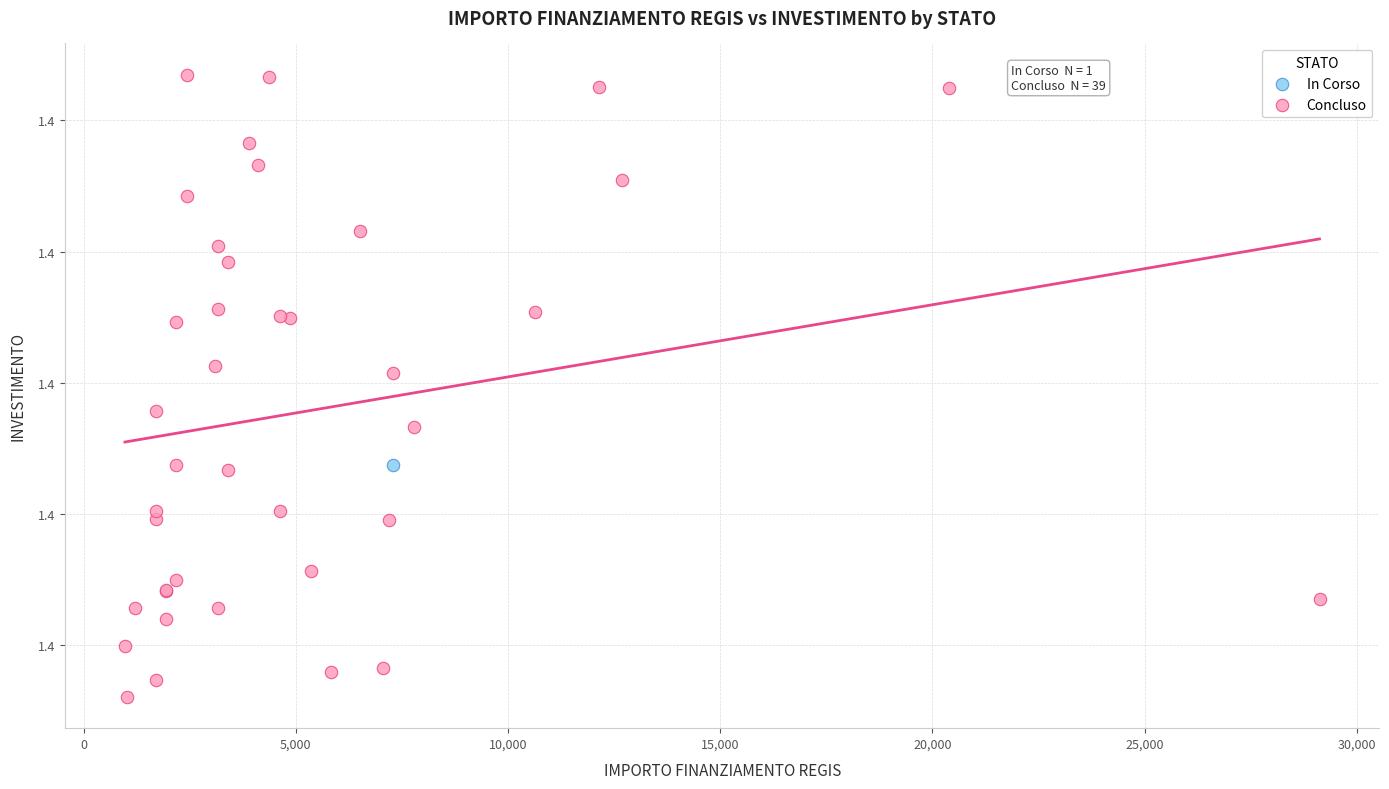

What are all the series names shown in the legend?

In Corso, Concluso